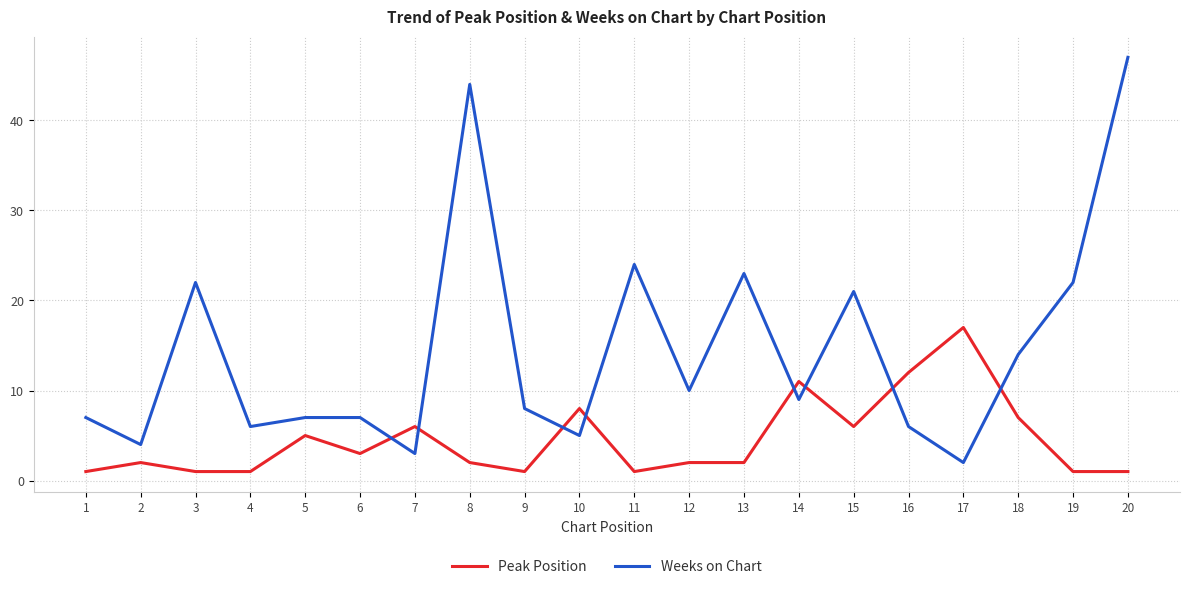

True or false: Weeks on Chart has more than 0 interior local peaks.

True